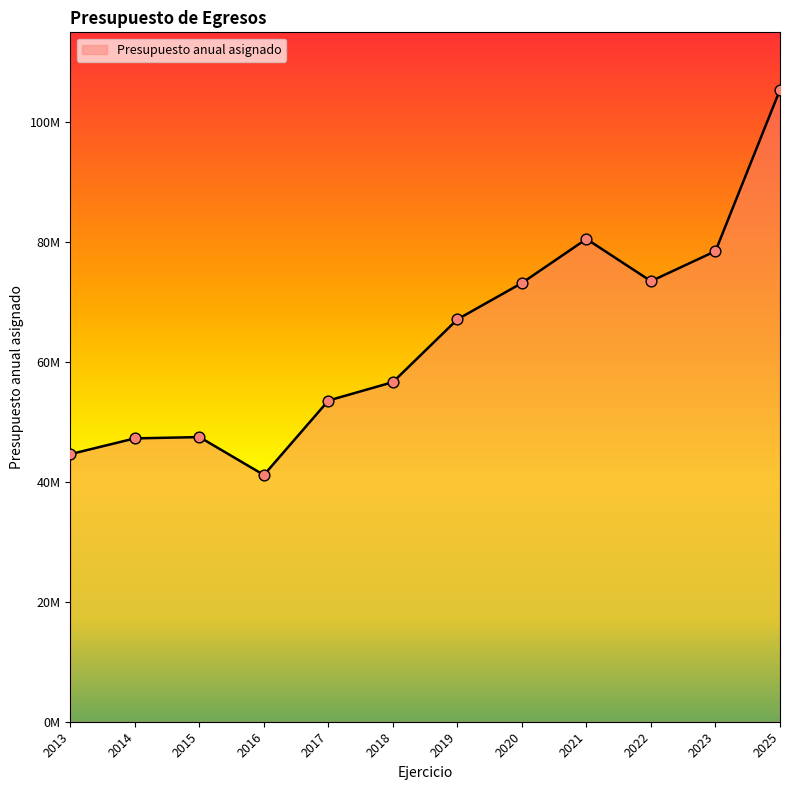

What is the change in value from 2023 to 2025?

+26924833.0